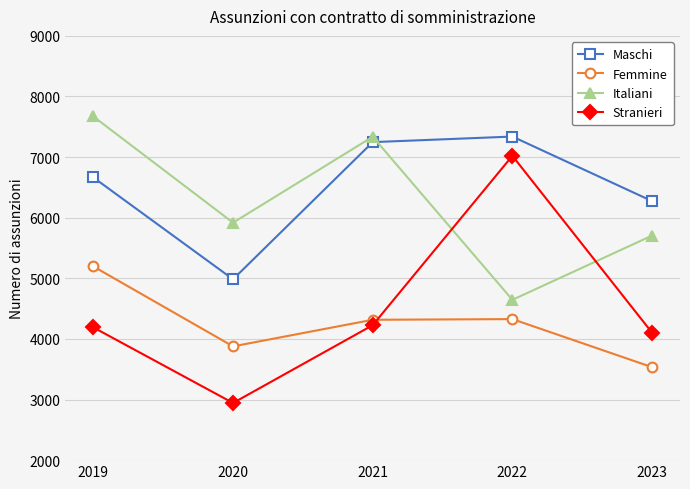

After their last crossing, which series has the higher values: Femmine or Stranieri?

Stranieri